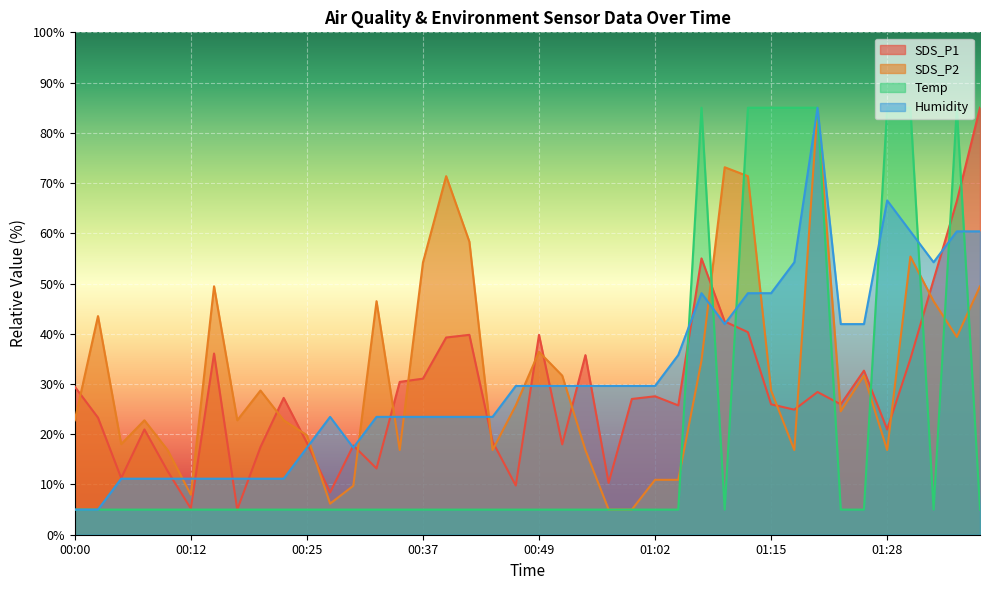

Is it true that Humidity equals 29.6 at 00:52?

True